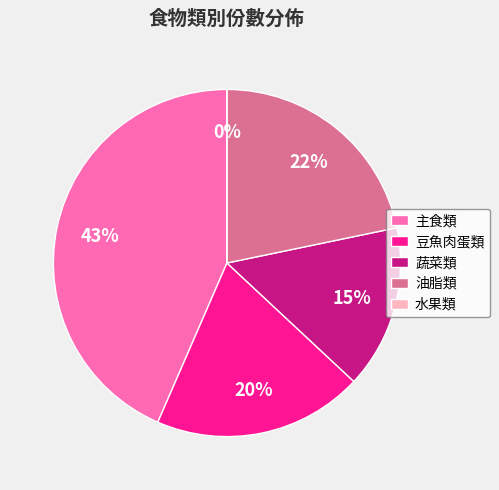

To the nearest percent, what portion does 豆魚肉蛋類 represent?

20%